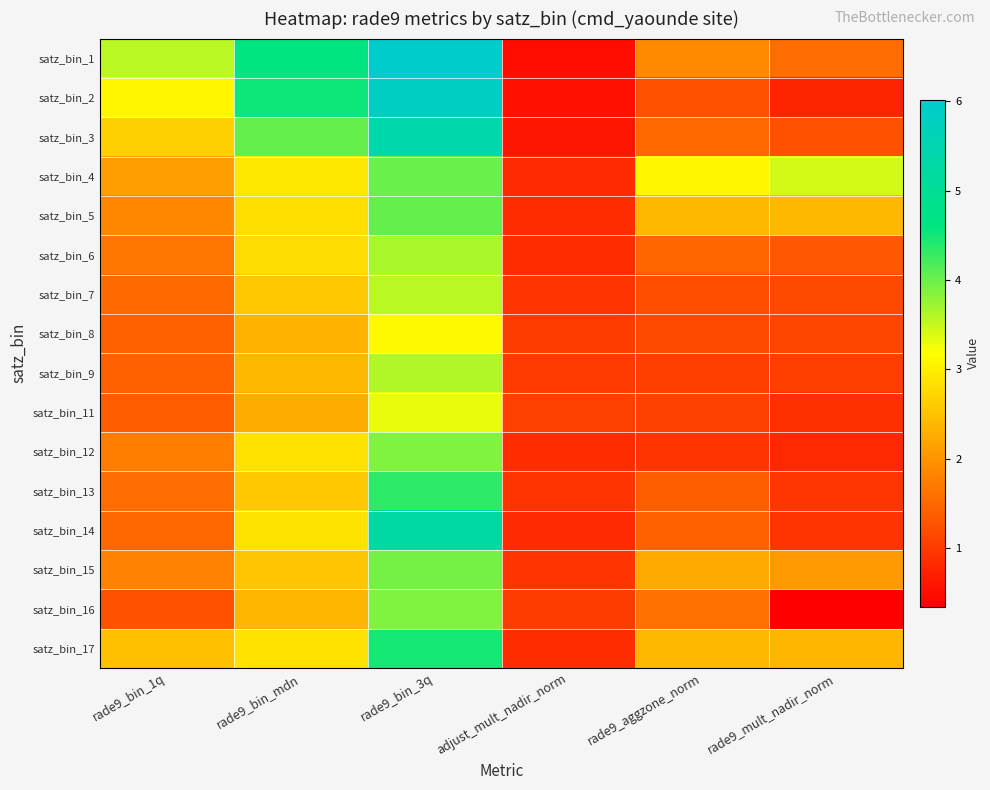

Rank the series at rade9_mult_nadir_norm from lowest to highest value.

satz_bin_16, satz_bin_2, satz_bin_12, satz_bin_11, satz_bin_14, satz_bin_13, satz_bin_9, satz_bin_8, satz_bin_7, satz_bin_3, satz_bin_6, satz_bin_1, satz_bin_15, satz_bin_17, satz_bin_5, satz_bin_4